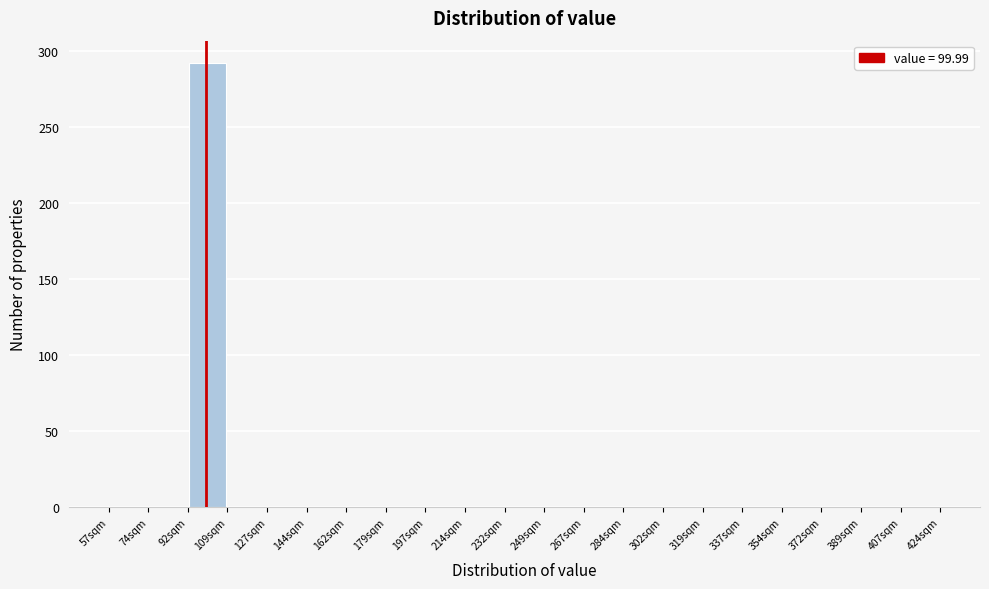

Reading left to right, list every bar in this chart as the range it spans on the x-axis followed by its height. Neither the bar edges nor the heights are printed on the chart, so give them approximately, as read against the axes.

57.0 to 74.5: 0
74.5 to 92.0: 0
92.0 to 109.5: 290
109.5 to 127.0: 0
127.0 to 144.5: 0
144.5 to 162.0: 0
162.0 to 179.5: 0
179.5 to 197.0: 0
197.0 to 214.5: 0
214.5 to 232.0: 0
232.0 to 249.5: 0
249.5 to 267.0: 0
267.0 to 284.5: 0
284.5 to 302.0: 0
302.0 to 319.5: 0
319.5 to 337.0: 0
337.0 to 354.5: 0
354.5 to 372.0: 0
372.0 to 389.5: 0
389.5 to 407.0: 0
407.0 to 424.5: 0